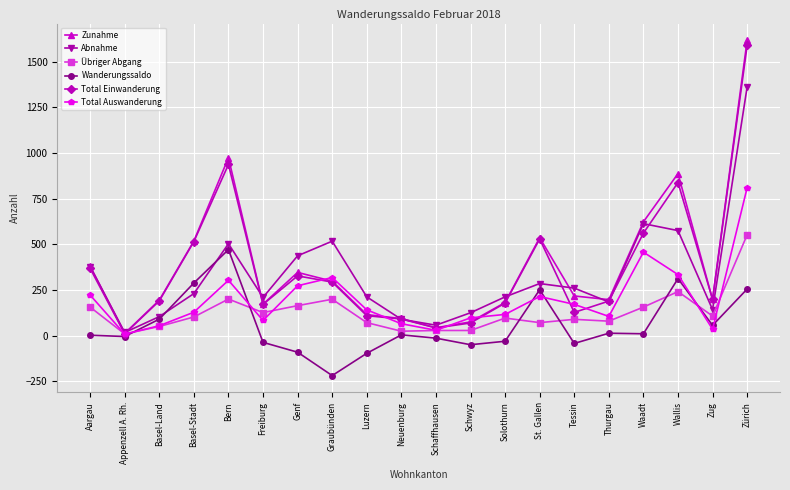

True or false: Total Einwanderung and Total Auswanderung cross at least once.

True